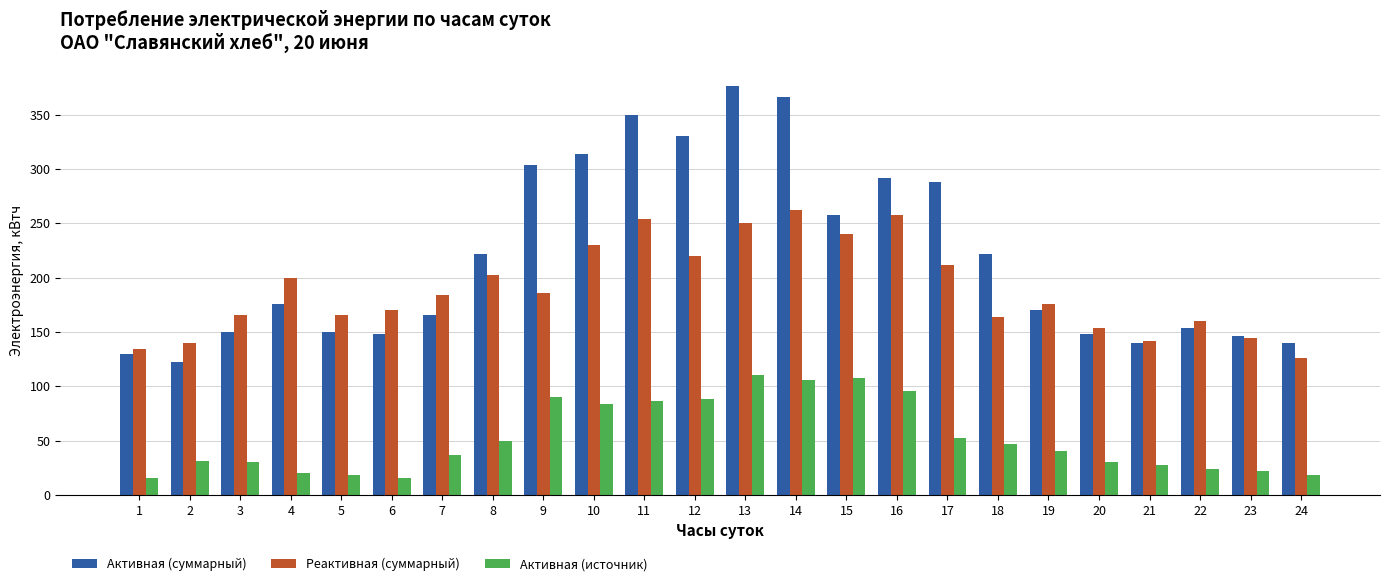

True or false: Активная (суммарный) has a value of 49.5 at 20.

False